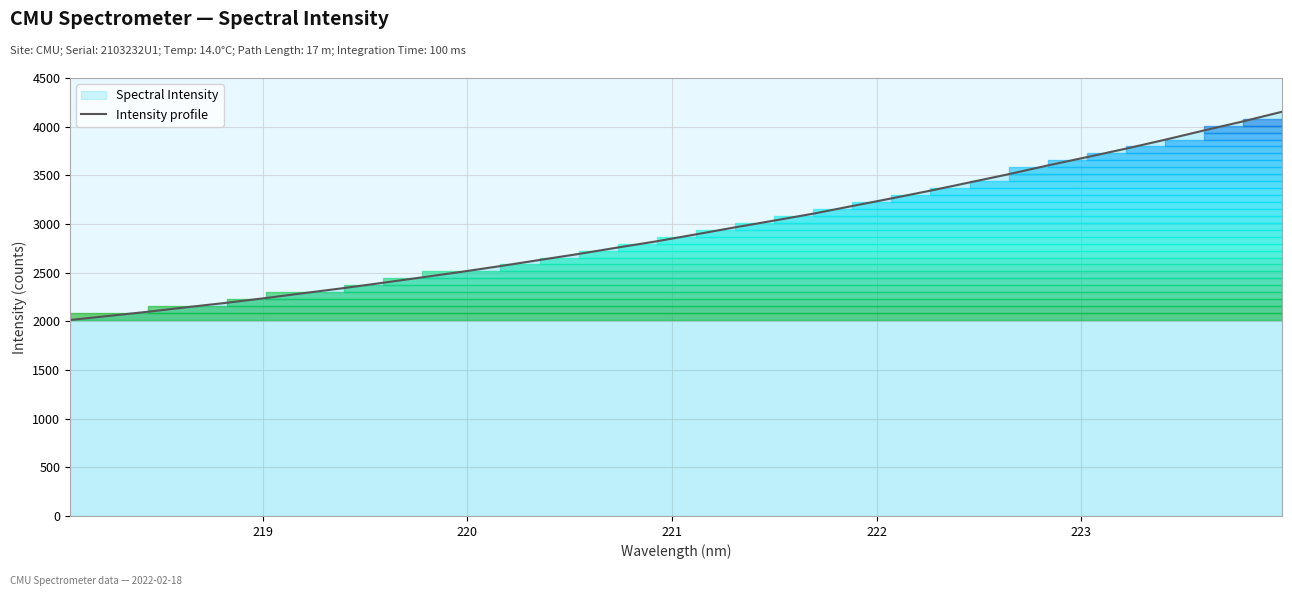

What is the value of the 20th point from the left?

3106.1